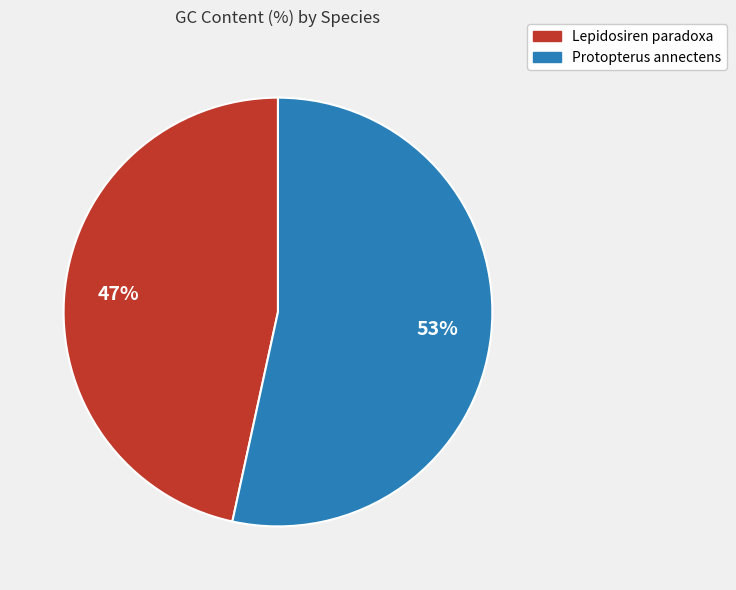

To the nearest percent, what portion does Lepidosiren paradoxa represent?

47%